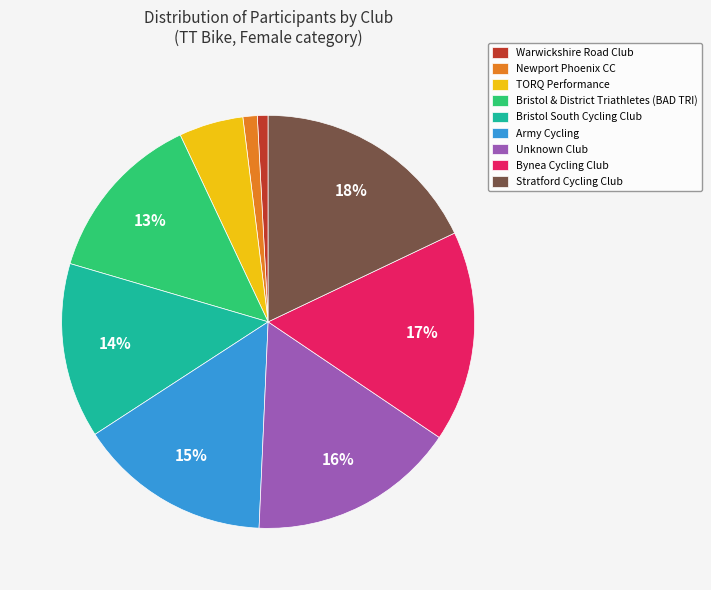

Do Newport Phoenix CC and Bristol South Cycling Club together represent more than half of the pie?

No